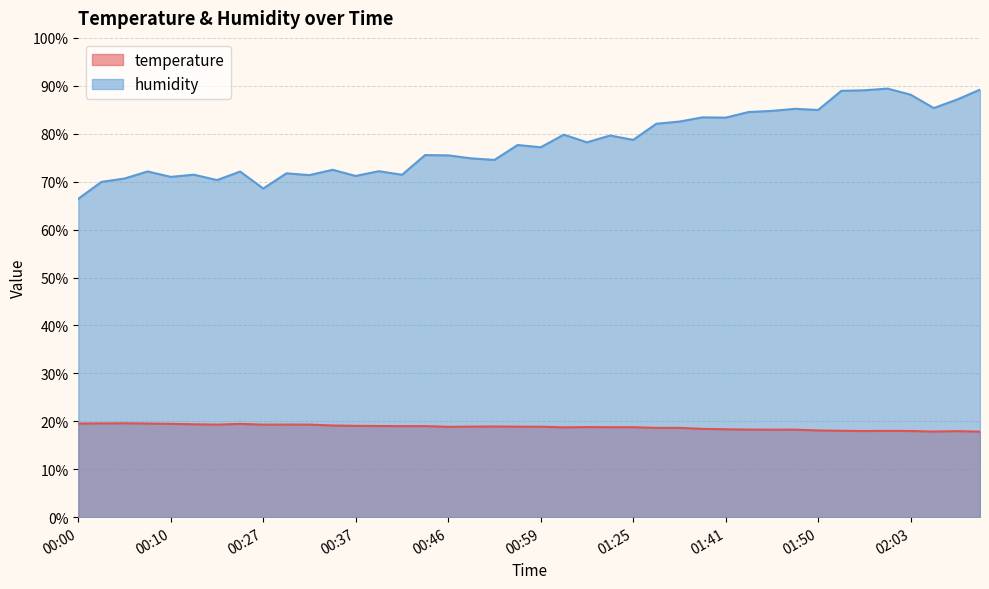

What is the difference between the second highest and second lowest values in the temperature series?

1.7